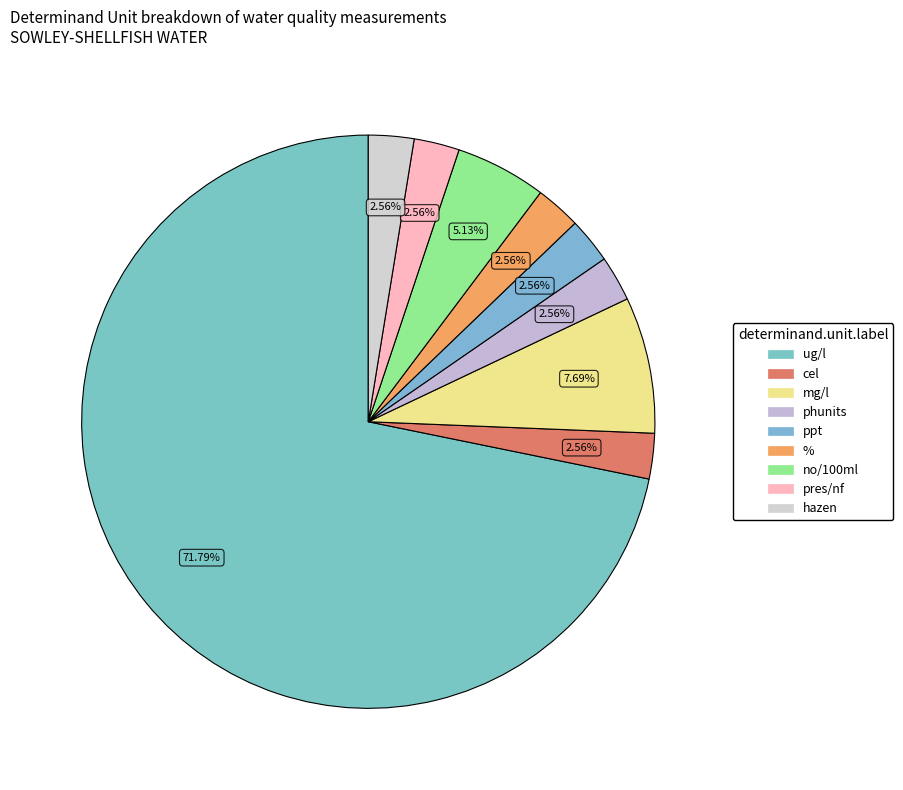

Count the number of slices in the pie.

9